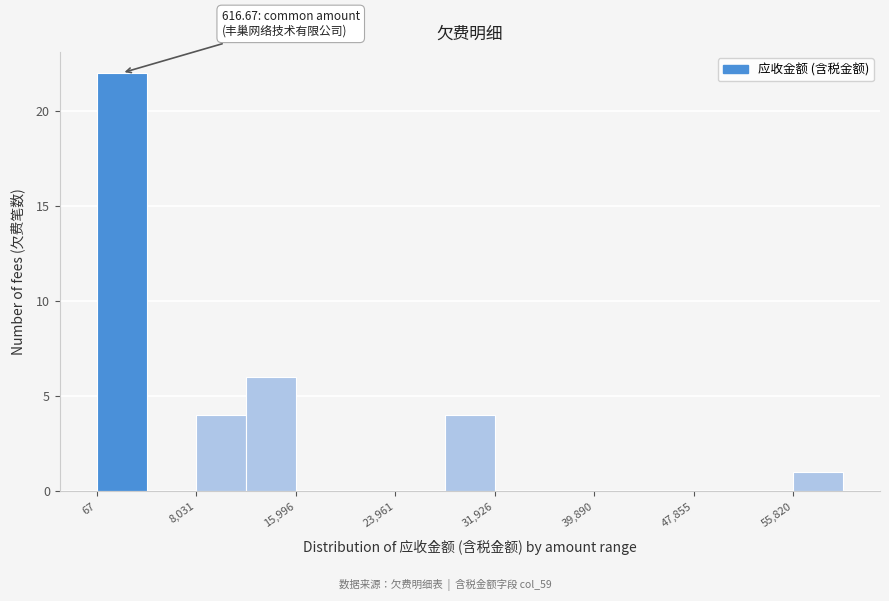

Around what value on the x-axis is the tallest bar? Give the approximate position of its centre, as read against the axis.

2000